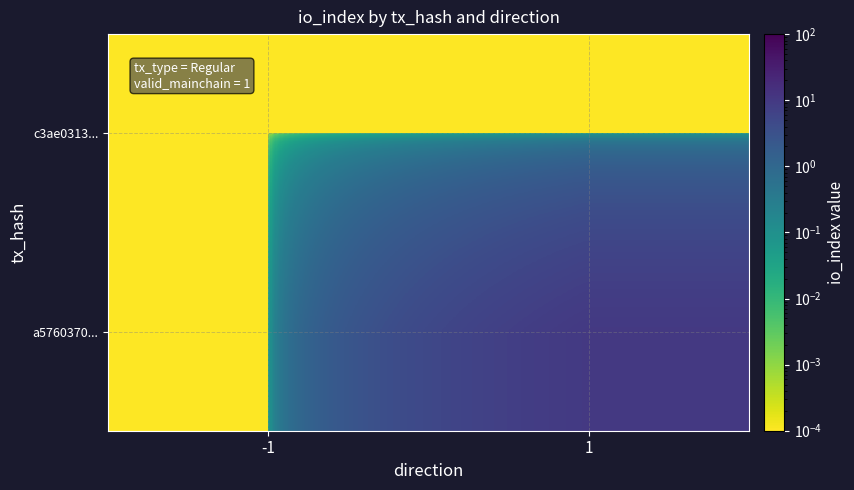

At which category is the sum across all series the highest?

1